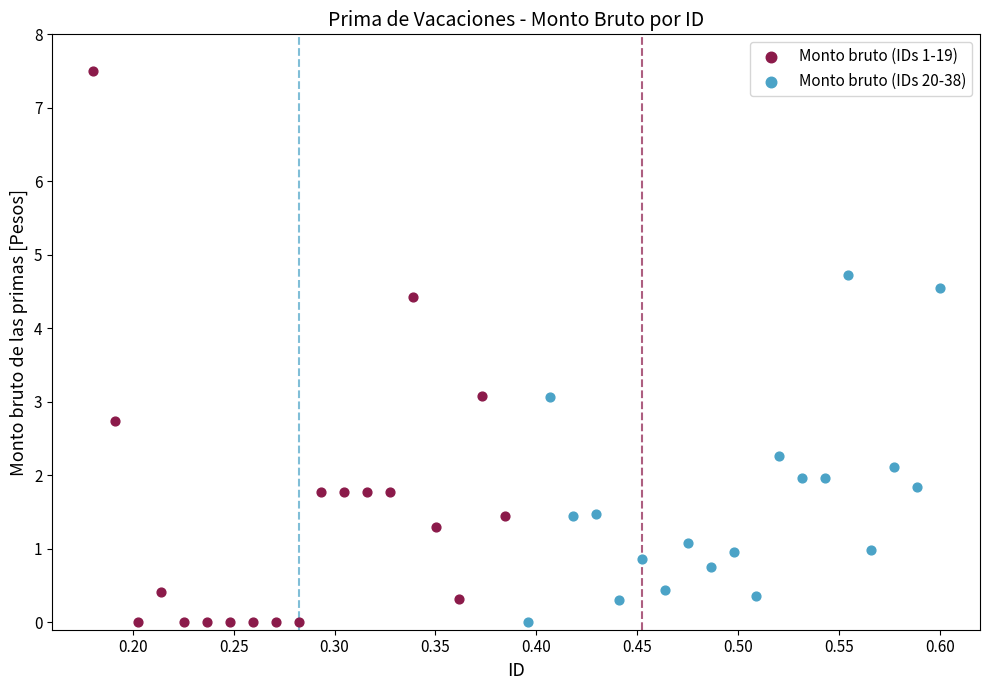

Which series has the widest spread of Y values?

Monto bruto (IDs 1-19)